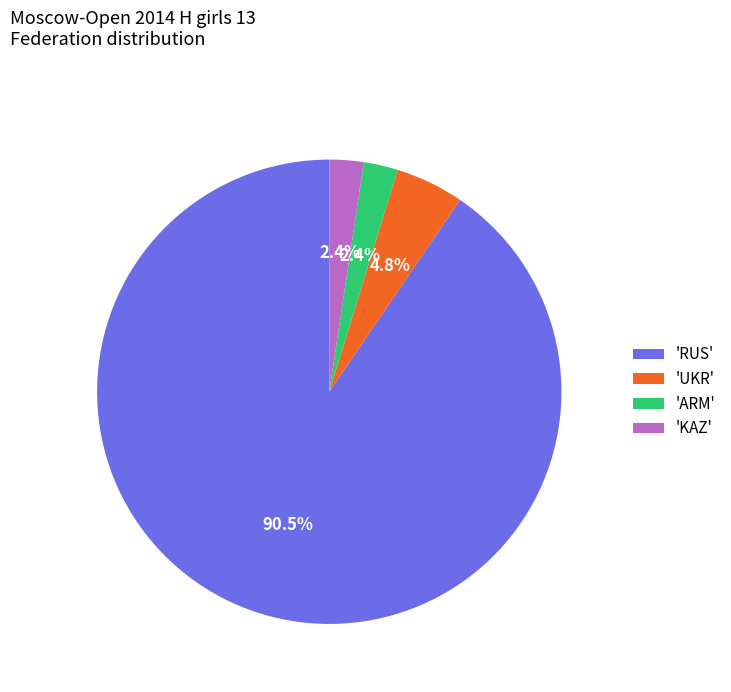

Is 'KAZ' the majority of the pie?

No